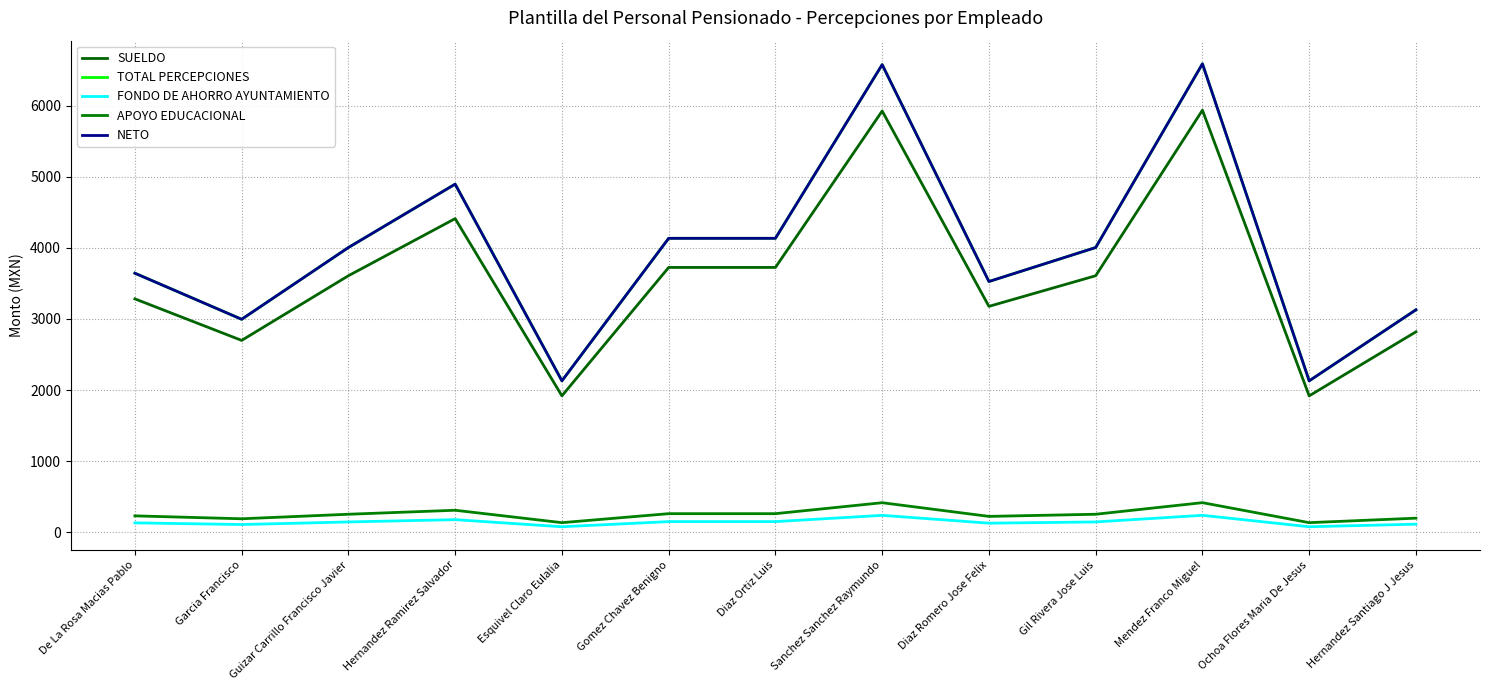

What is the approximate value of FONDO DE AHORRO AYUNTAMIENTO at Diaz Romero Jose Felix?

127.1